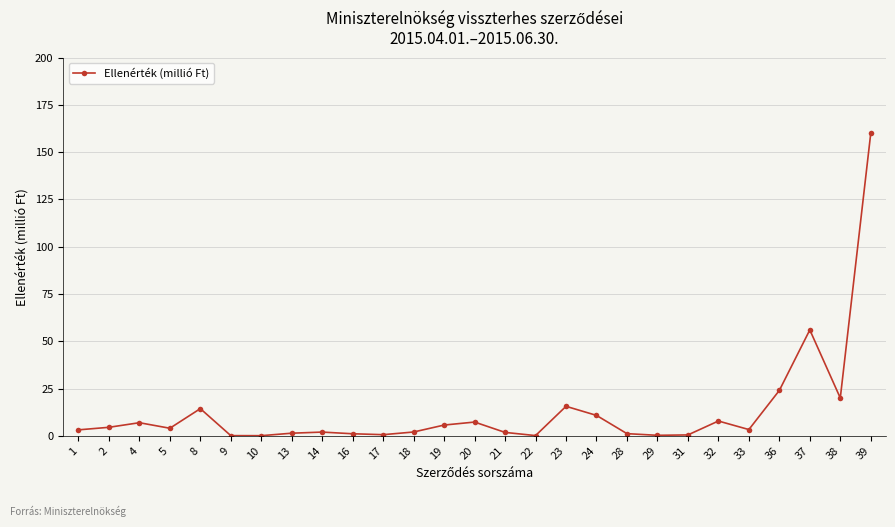

How many data points does each series have?

27